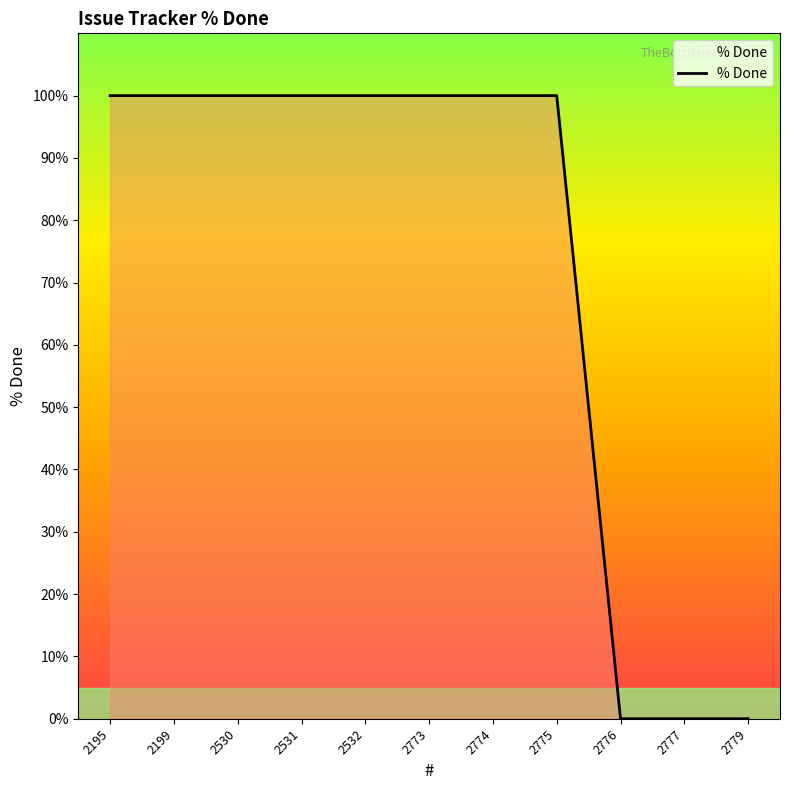

What is the change in value from 2199 to 2779?

-100